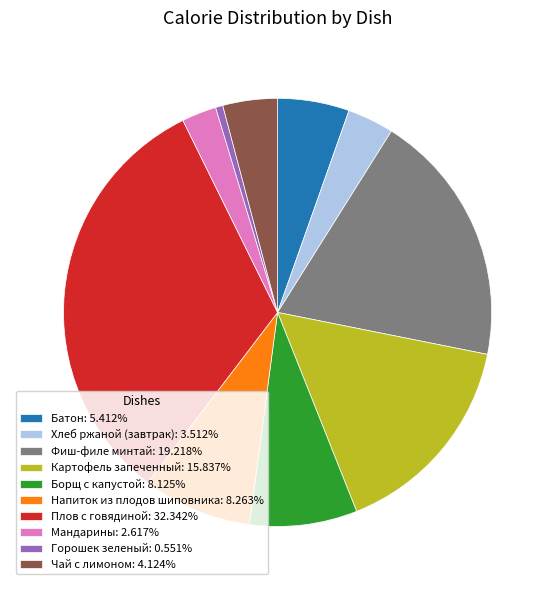

How many slices are in this pie chart?

10